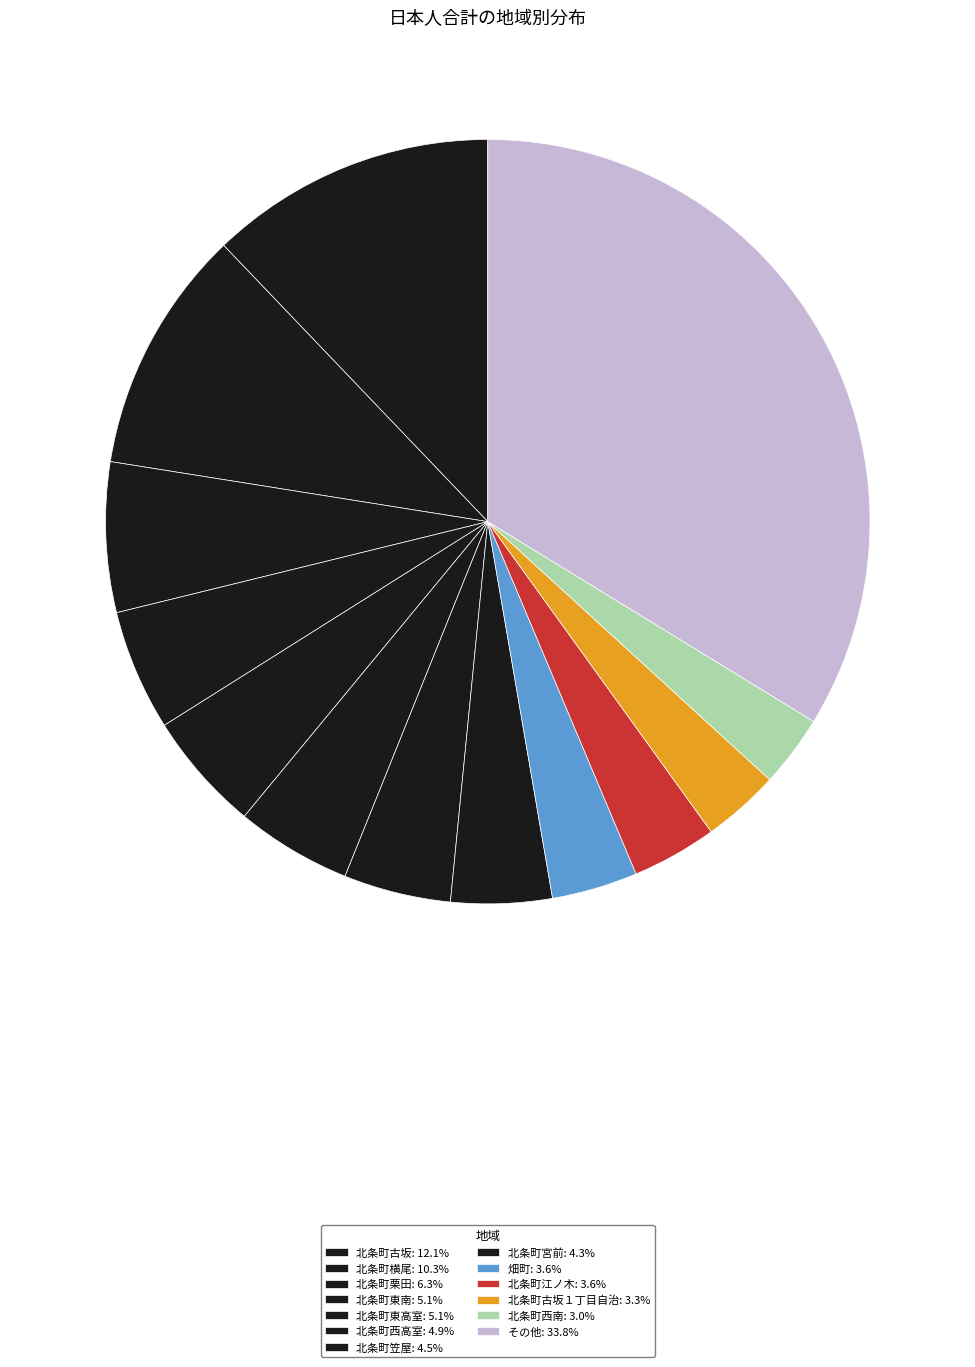

Which slice is the largest?

北条町古坂